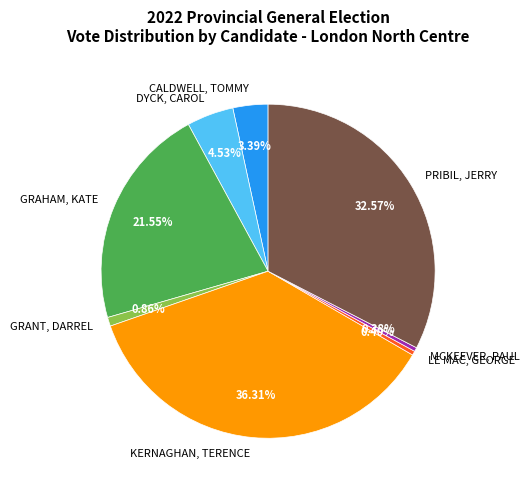

Which slice is the largest?

KERNAGHAN, TERENCE